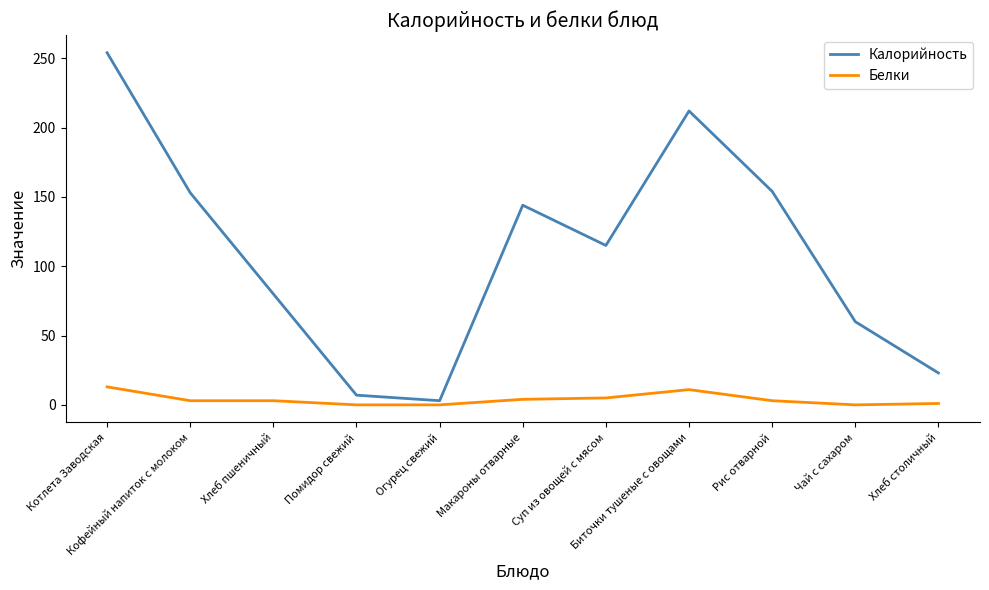

What is the difference between the maximum and minimum values in the Белки series?

13